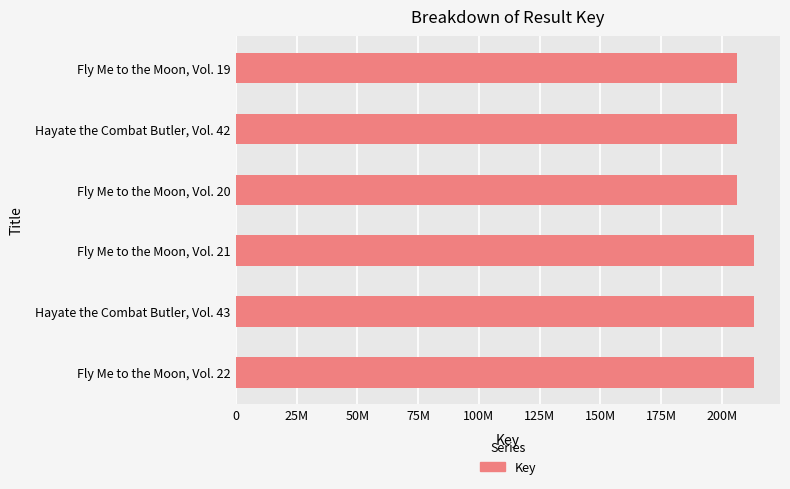

What is the smallest value displayed?

206244918